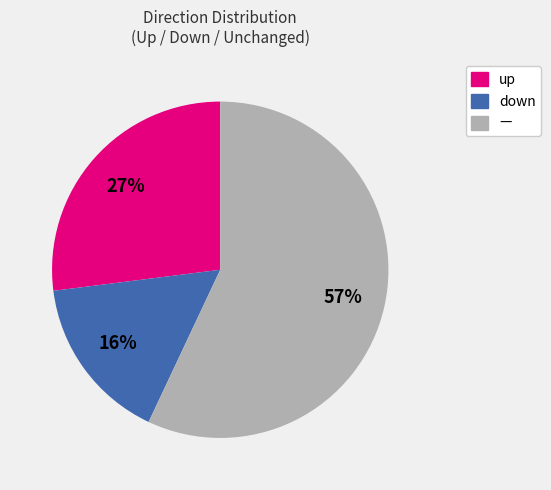

Is there a majority slice in this chart?

Yes